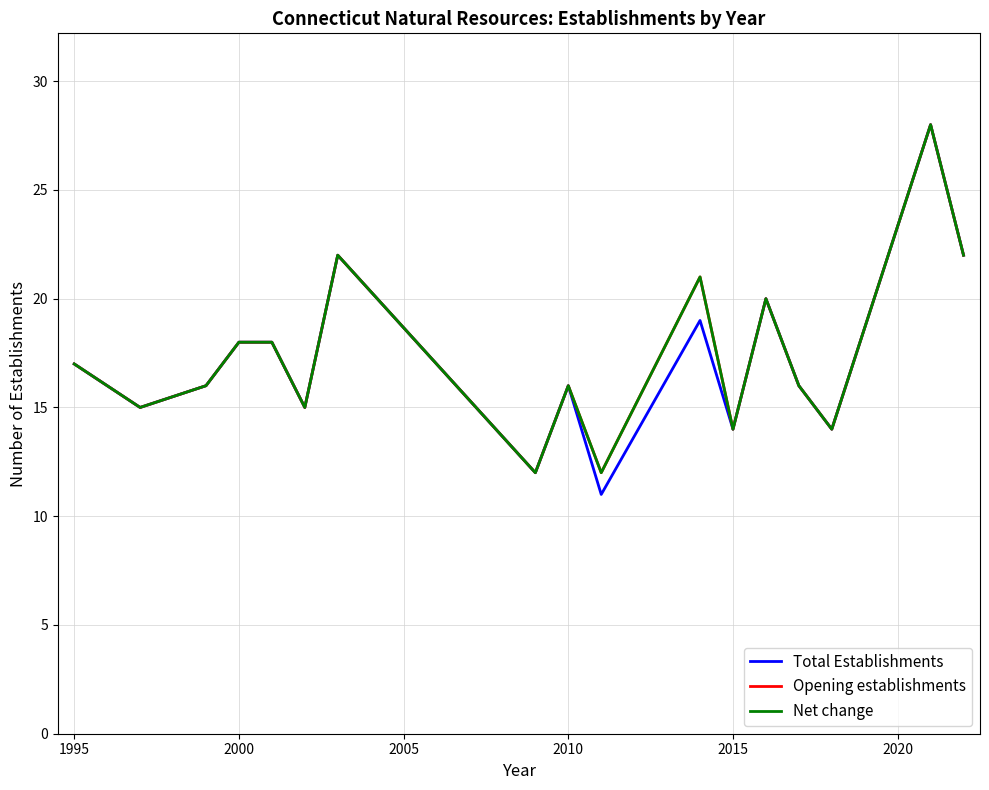

How many interior local peaks does the Opening establishments series have?

5